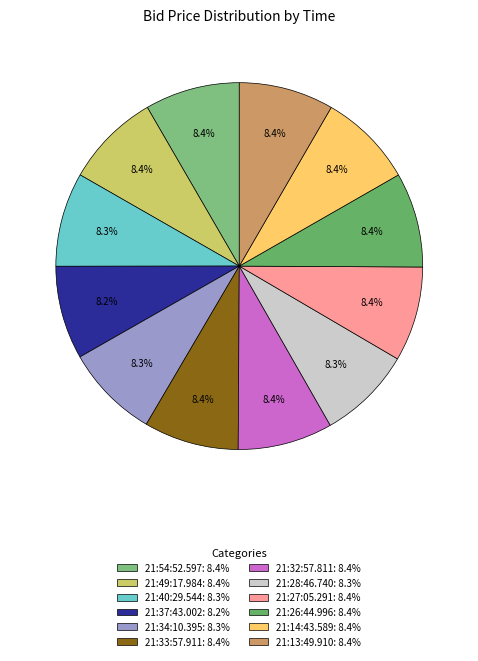

Is 21:34:10.395 the majority of the pie?

No